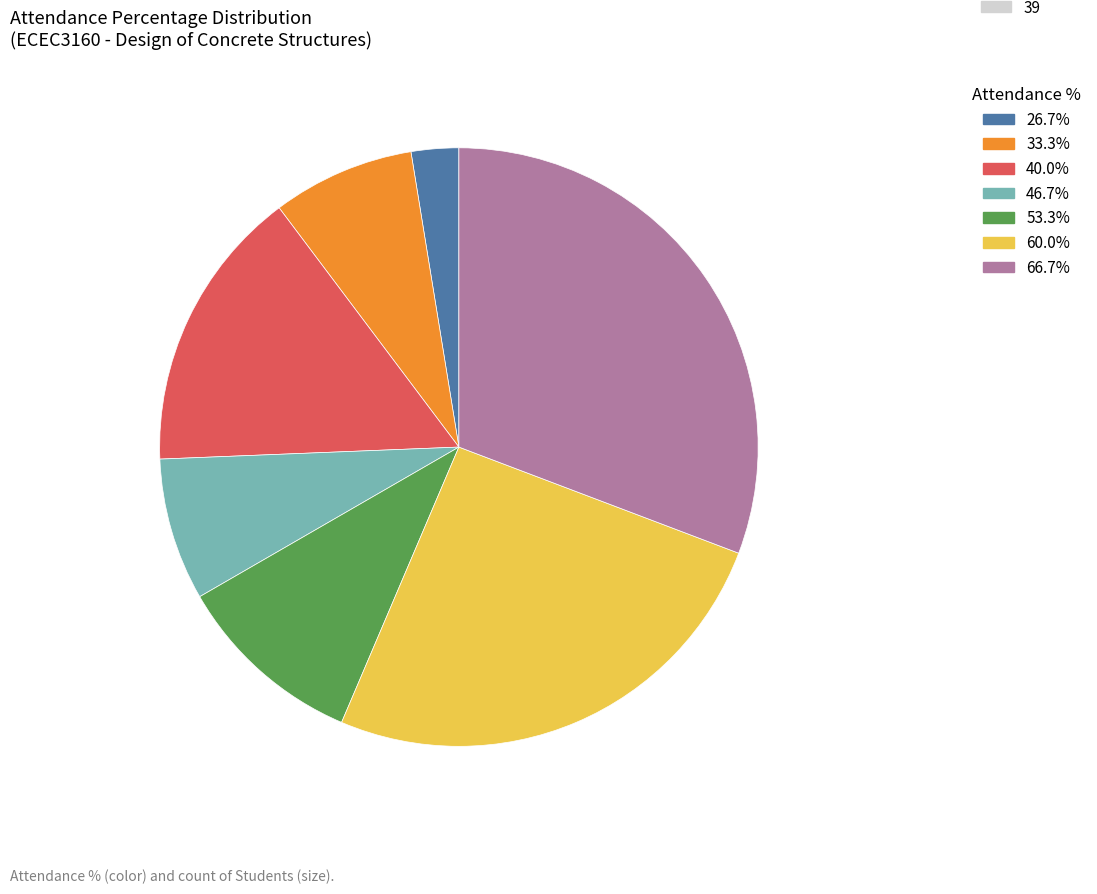

What is the ratio of the value at 40.0% to the value at 26.7%?

6.0